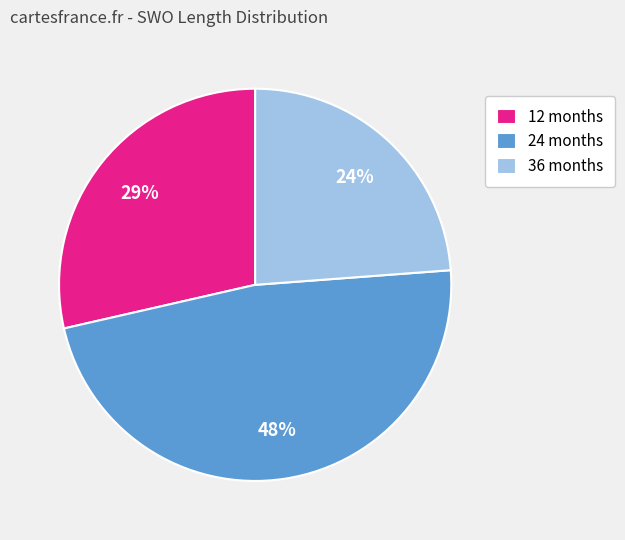

How many slices are in this pie chart?

3